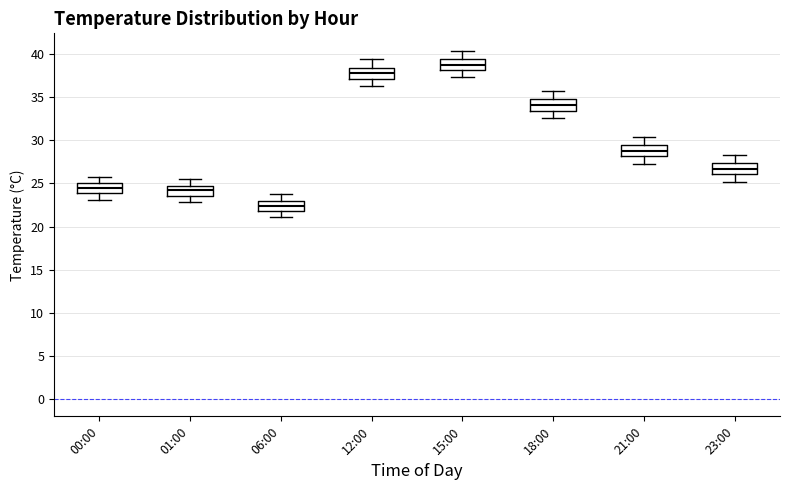

Reading left to right, read every box against the y-axis: the position of its median line, the range the box covers, and the ends of its whiskers. The values are not printed on the chart, so give them approximately, as read against the axis.

00:00: median 24.5, box 24.0 to 25.0, whiskers 23.0 to 26.0
01:00: median 24.0, box 23.5 to 24.5, whiskers 23.0 to 25.5
06:00: median 22.5, box 22.0 to 23.0, whiskers 21.0 to 24.0
12:00: median 38.0, box 37.0 to 38.5, whiskers 36.5 to 39.5
15:00: median 39.0, box 38.0 to 39.5, whiskers 37.5 to 40.5
18:00: median 34.0, box 33.5 to 35.0, whiskers 32.5 to 35.5
21:00: median 29.0, box 28.0 to 29.5, whiskers 27.5 to 30.5
23:00: median 26.5, box 26.0 to 27.5, whiskers 25.0 to 28.5